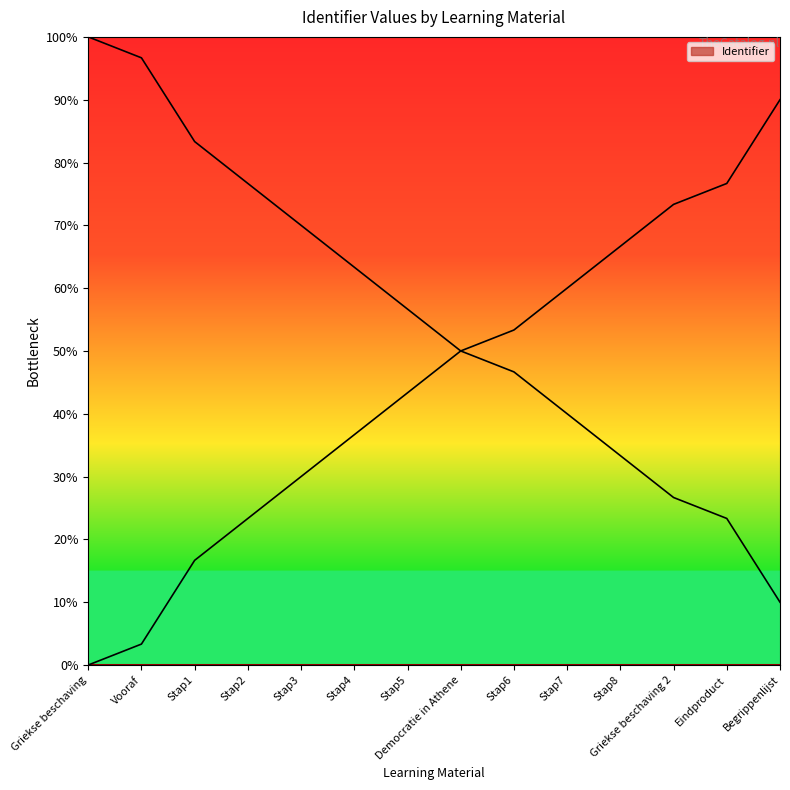

Count the number of categories in the chart.

14